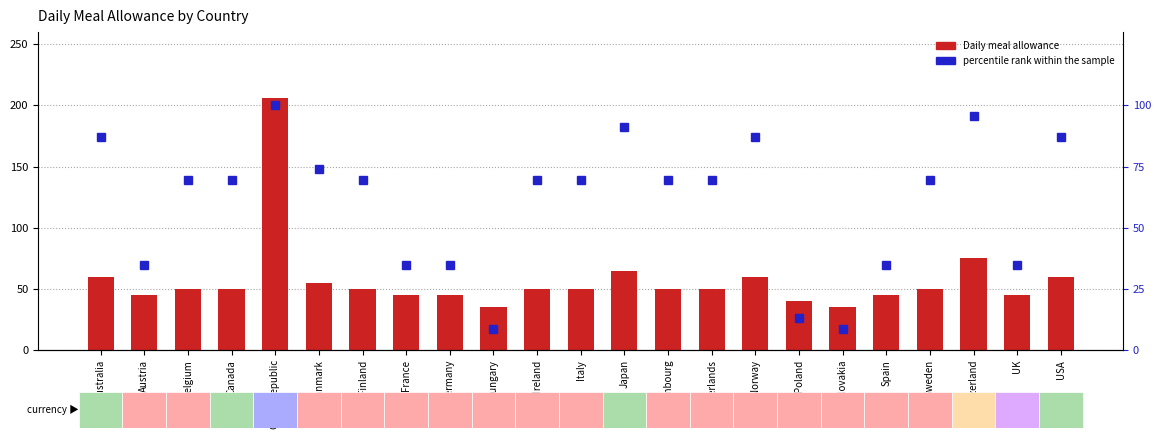

What is the average value of the percentile rank within the sample series?

60.1